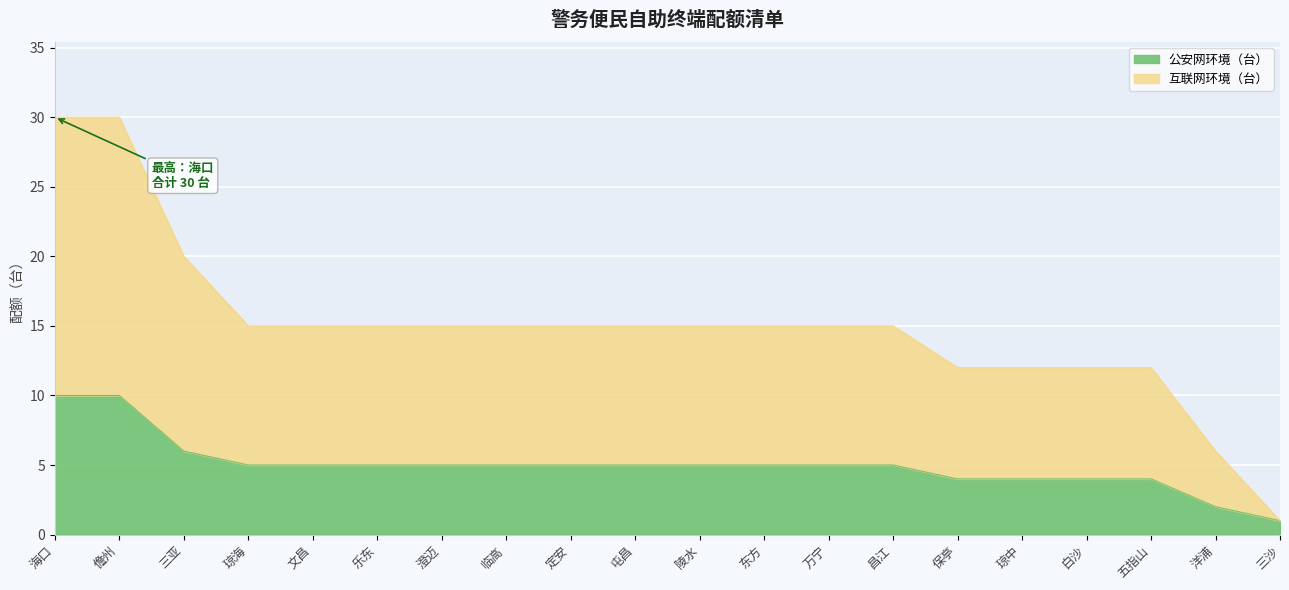

True or false: 互联网环境（台） and 公安网环境（台） intersect in this chart.

False